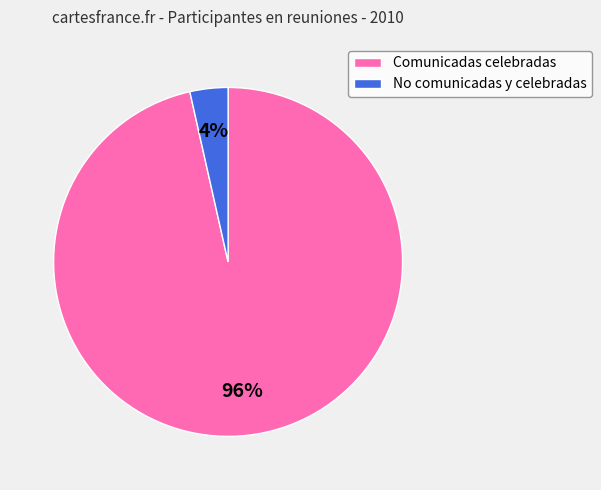

Is the sum of No comunicadas y celebradas and Comunicadas celebradas greater than half?

Yes